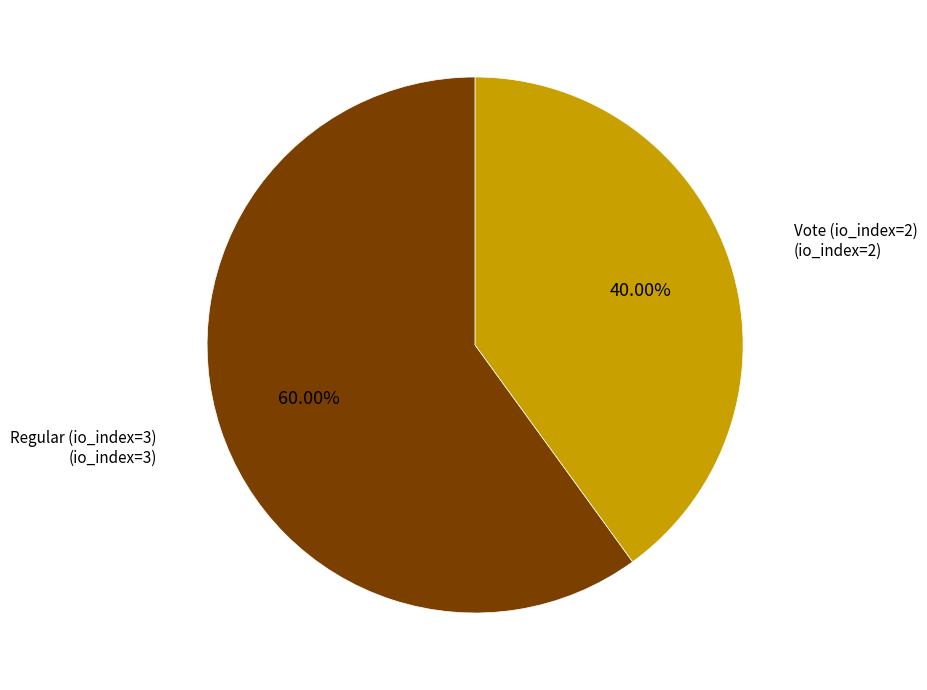

Does any single category account for the majority?

Yes